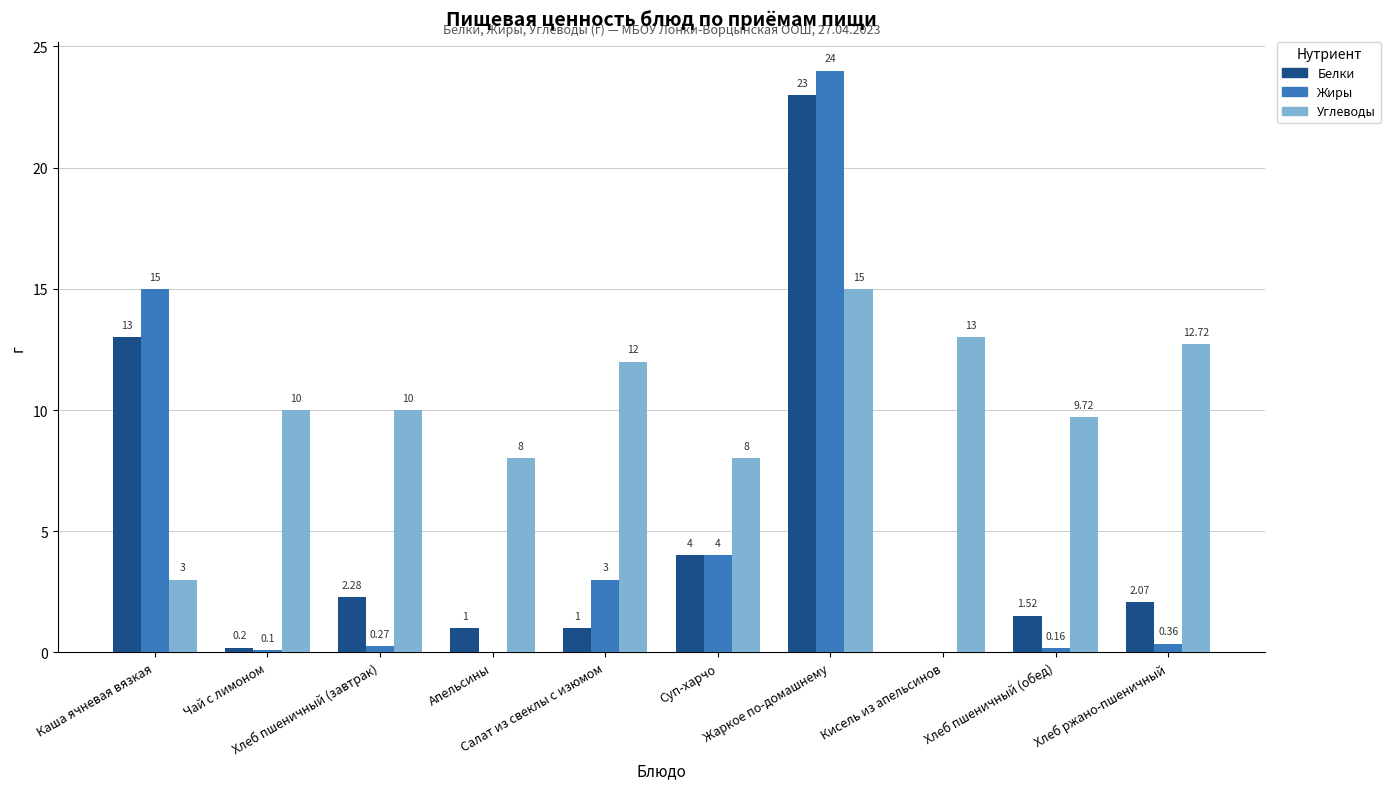

What is the average value of the Углеводы series?

10.1